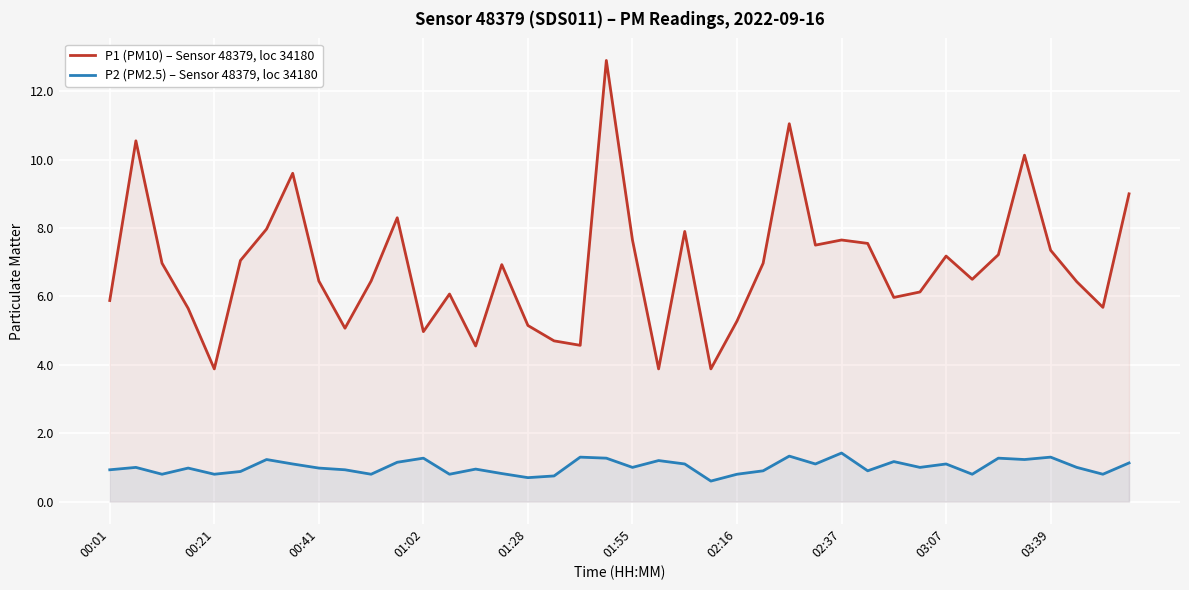

How many series are shown in this chart?

2